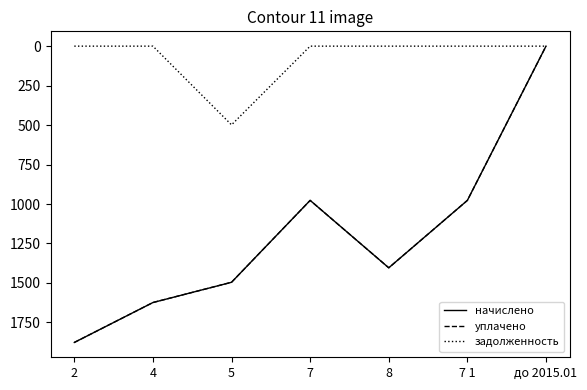

How many lines are shown in the chart?

3